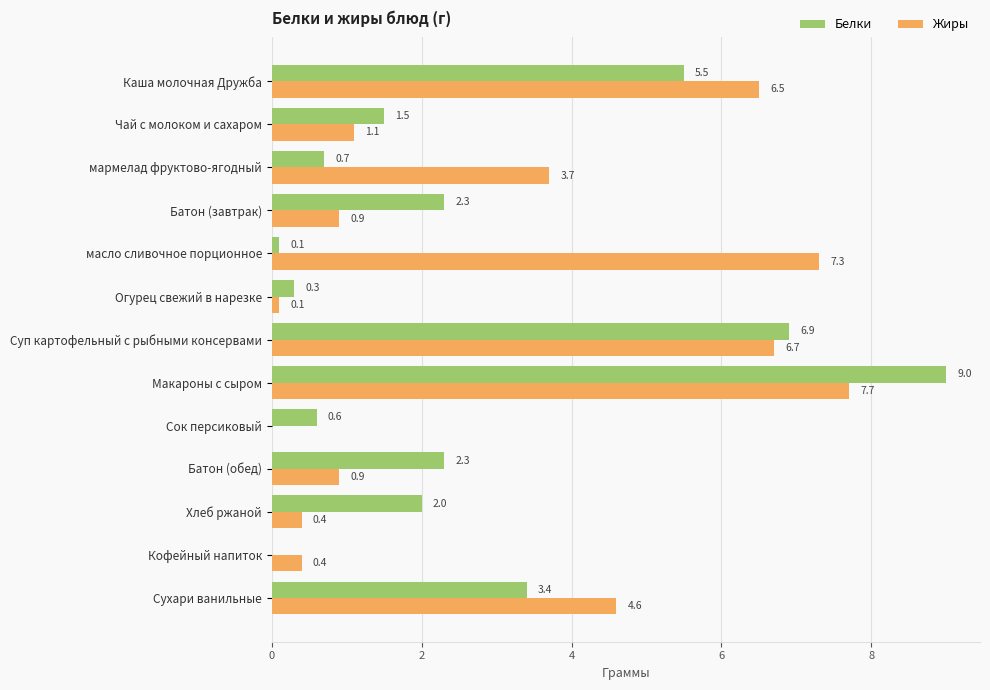

What is the sum of all Белки values?

34.6